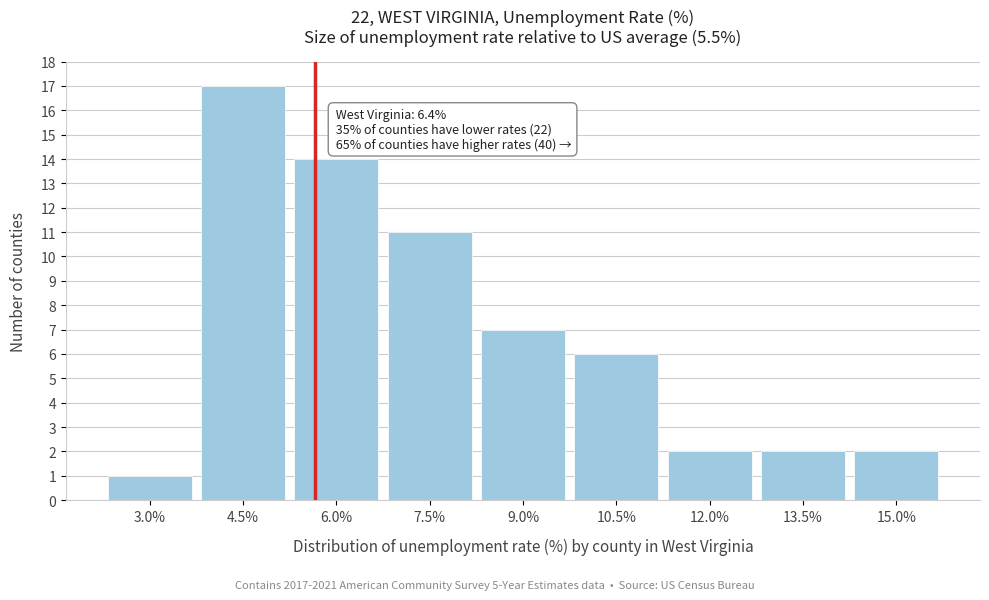

Reading left to right, extract all data points from this chart.

3.0%=1	4.5%=17	6.0%=14	7.5%=11	9.0%=7	10.5%=6	12.0%=2	13.5%=2	15.0%=2